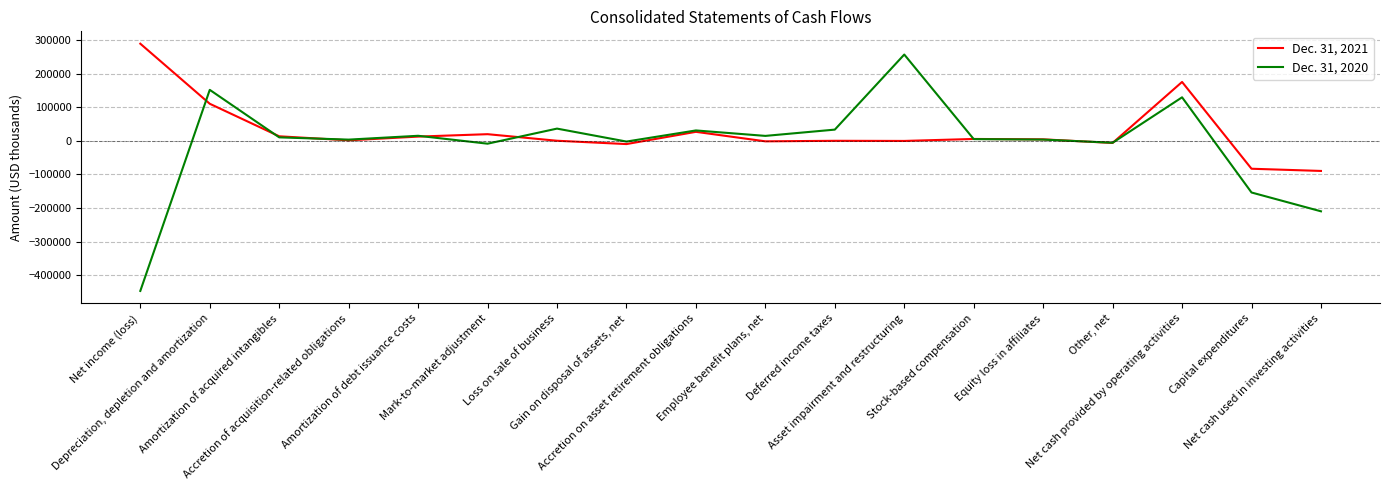

Where is Dec. 31, 2020 nearest to the value -95190?

Capital expenditures